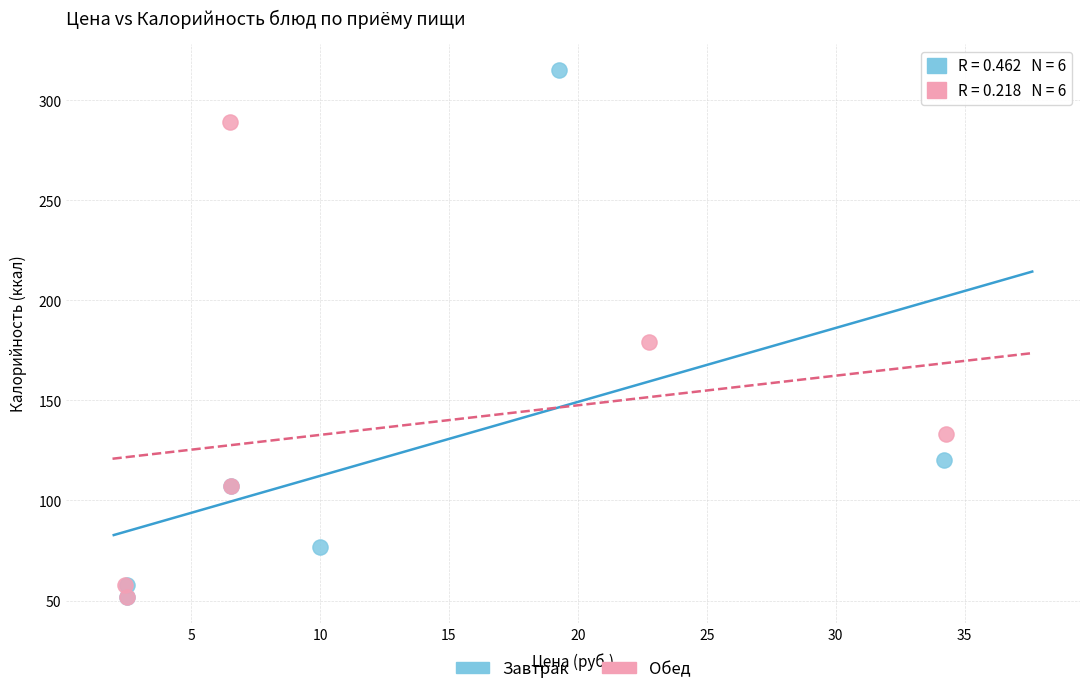

Which series reaches the maximum Y coordinate?

Завтрак